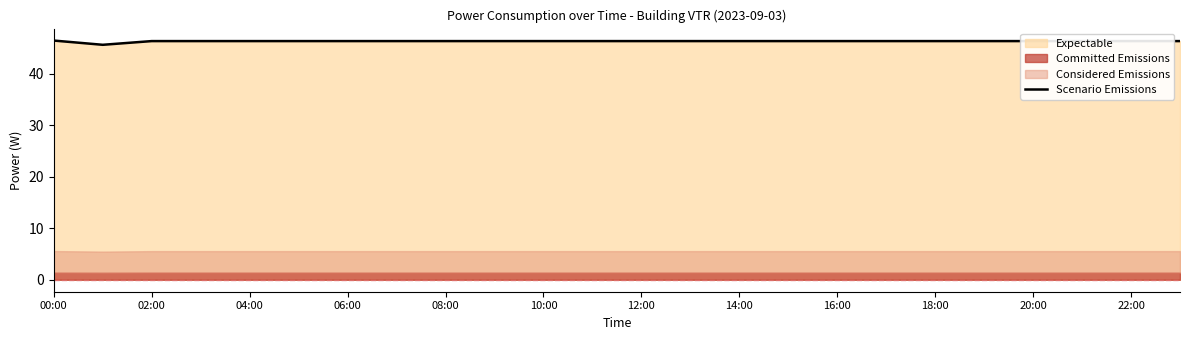

How many categories are shown in the chart?

24